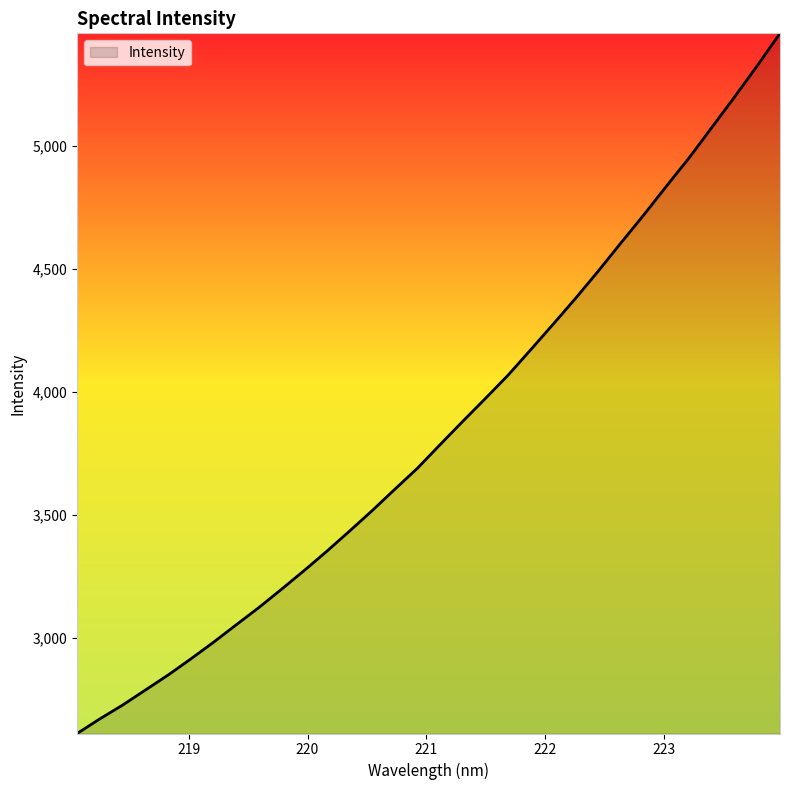

What is the greatest value displayed?

5458.5